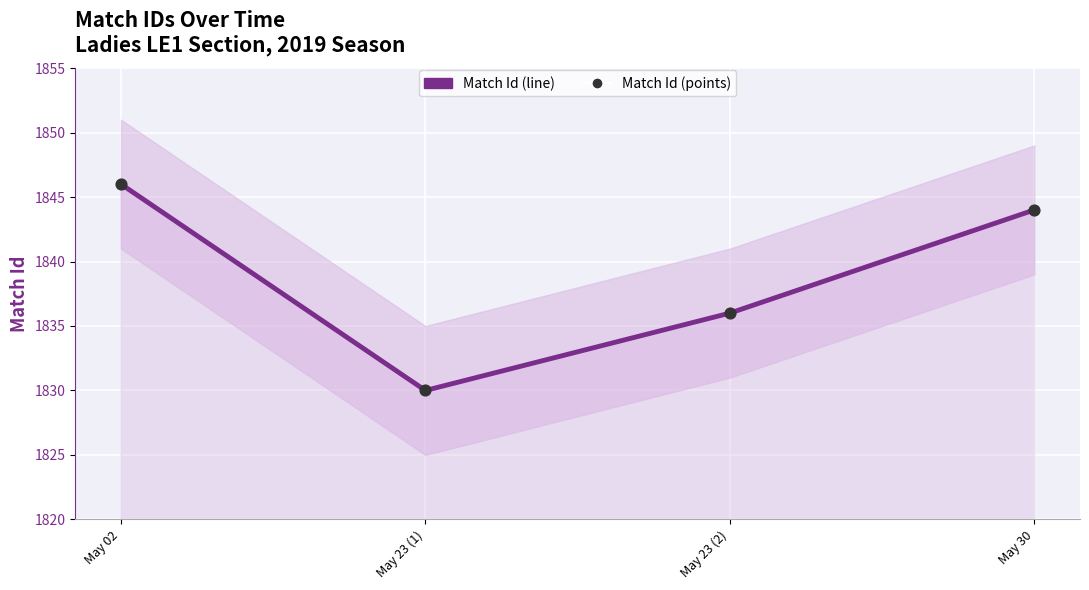

At how many categories does at least one series exceed 1843?

2